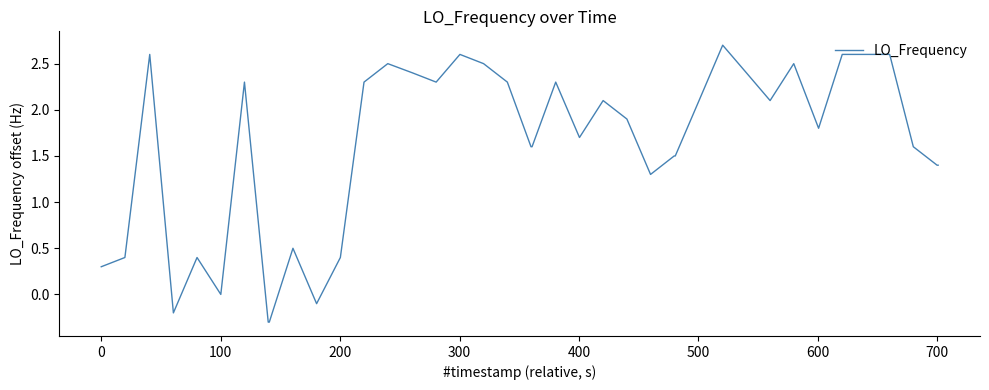

What is the average value?

1.6